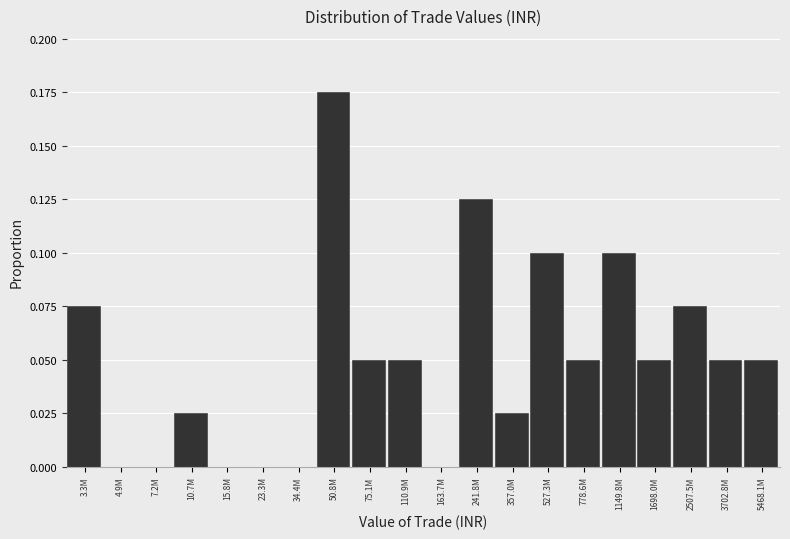

What is the change in value from 15.8M to 241.8M?

+0.1